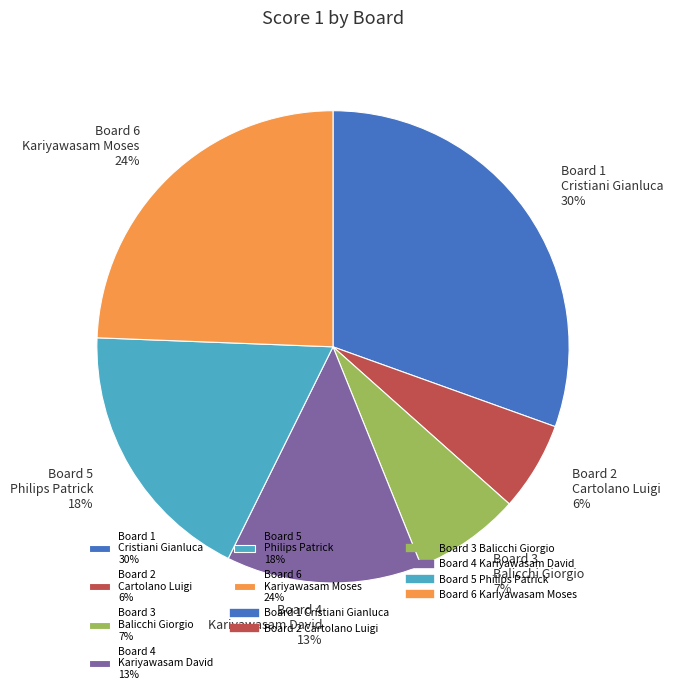

Do Board 5 Philips Patrick 18% and Board 1 Cristiani Gianluca 30% together represent more than half of the pie?

No